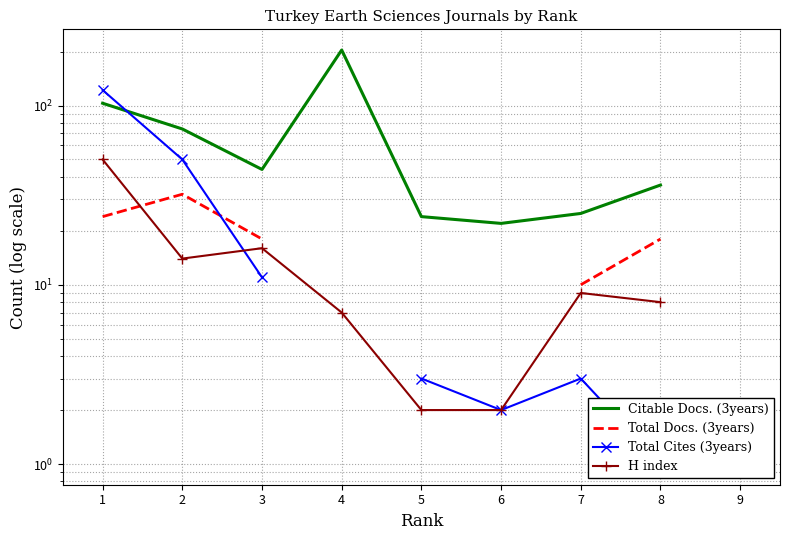

Where is Total Cites (3years) nearest to the value 61?

2